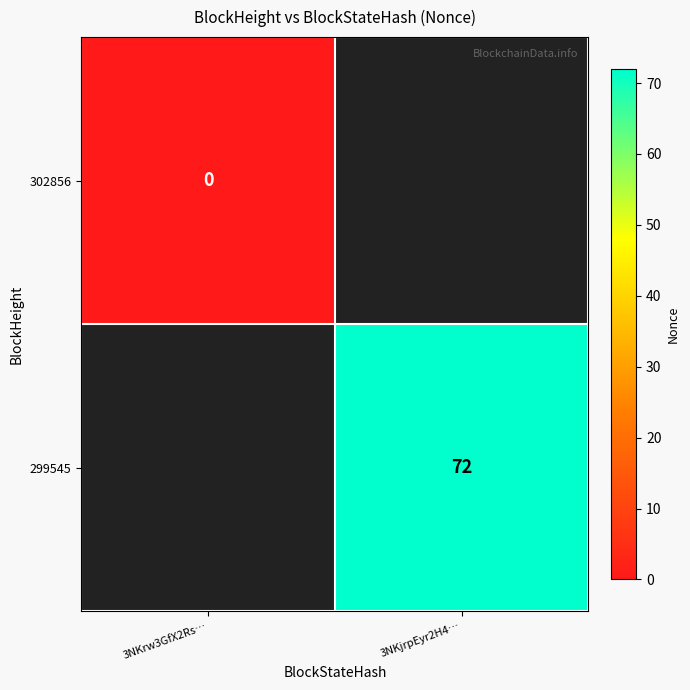

Is it true that 299545 equals 114 at 3NKjrpEyr2H4…?

False